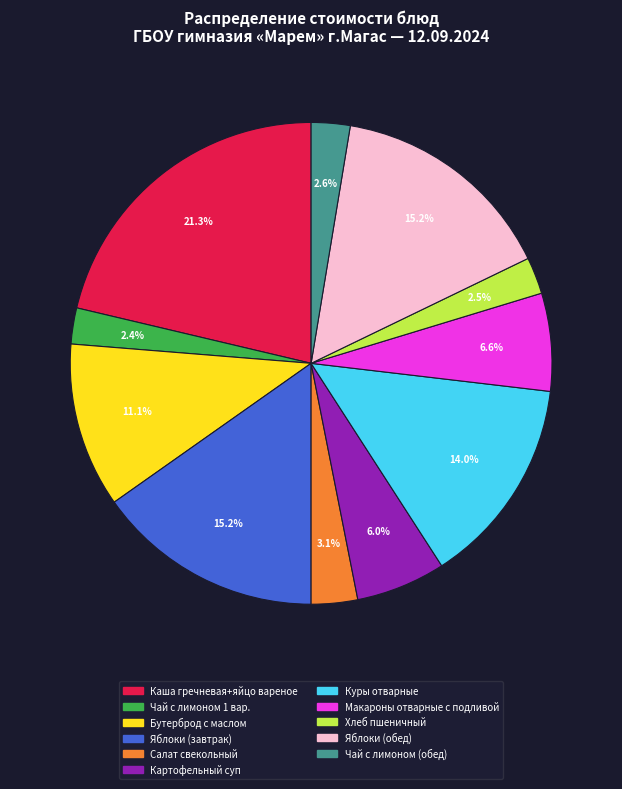

Approximately how many times larger is the value at Картофельный суп compared to Чай с лимоном 1 вар.?

2.5